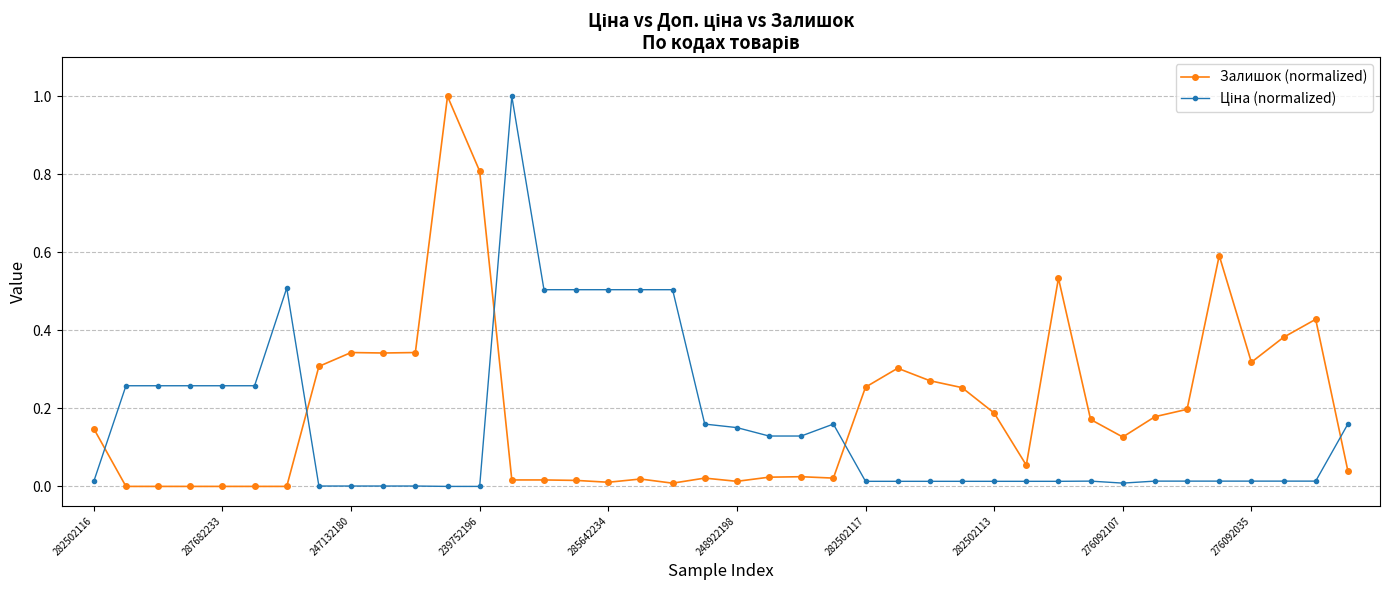

What is the difference between the maximum and minimum values in the Залишок (normalized) series?

1.0